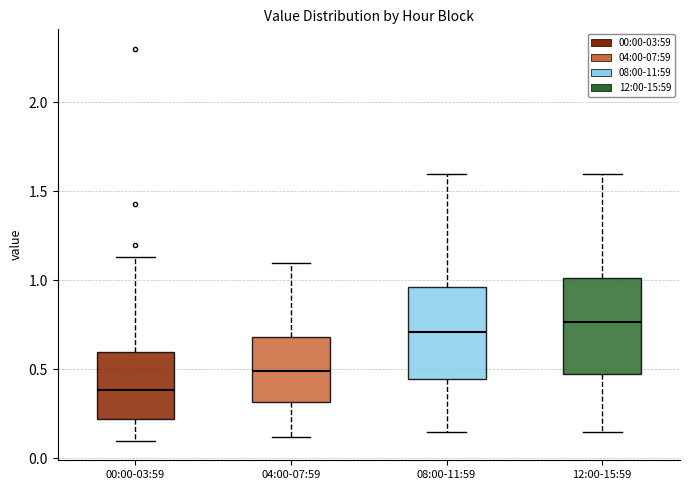

Reading left to right, read every box against the y-axis: the position of its median line, the range the box covers, and the ends of its whiskers. The values are not printed on the chart, so give them approximately, as read against the axis.

00:00-03:59: median 0.40, box 0.20 to 0.60, whiskers 0.10 to 1.15
04:00-07:59: median 0.50, box 0.30 to 0.70, whiskers 0.10 to 1.10
08:00-11:59: median 0.70, box 0.45 to 0.95, whiskers 0.15 to 1.60
12:00-15:59: median 0.75, box 0.45 to 1.00, whiskers 0.15 to 1.60